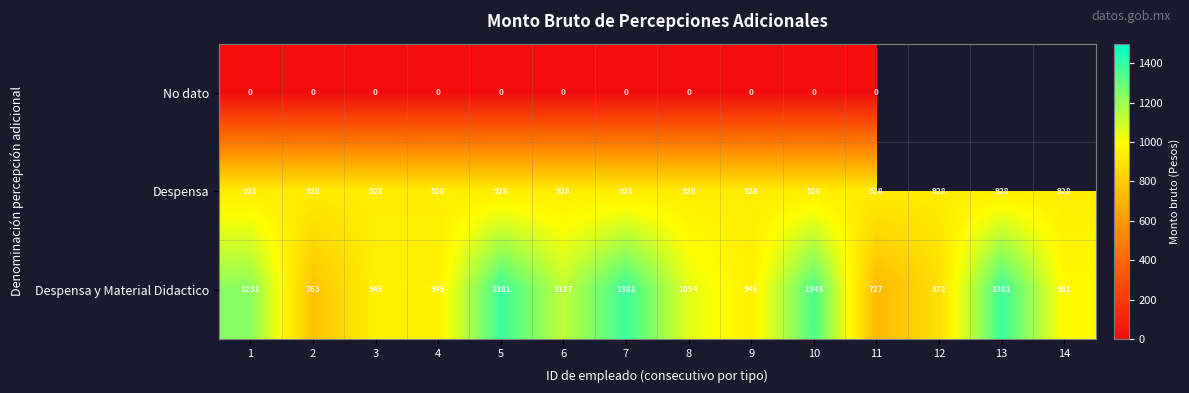

What is the difference between the highest and lowest values at 5?

1381